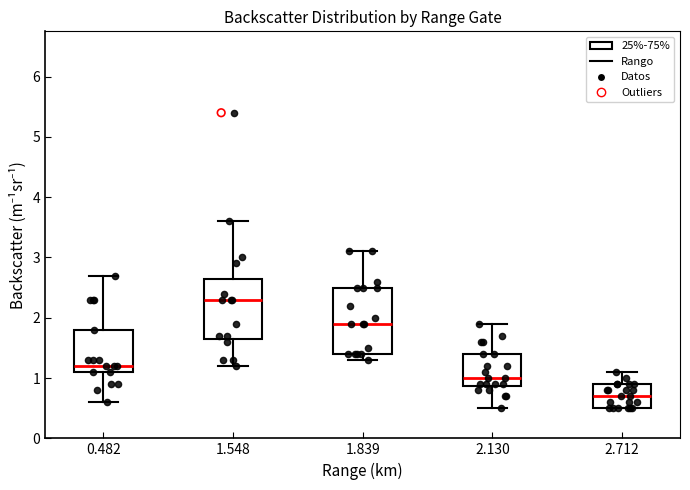

Where does the median line of the box at x = 0.482 sit on the y-axis? The values are not printed on the chart, so give them approximately, as read against the axis.

1.2